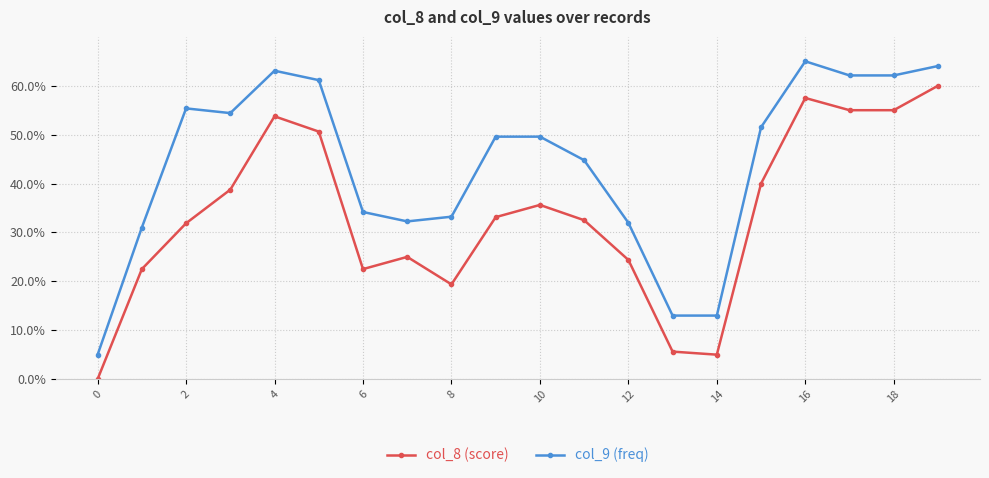

True or false: col_8 (score) and col_9 (freq) intersect in this chart.

False